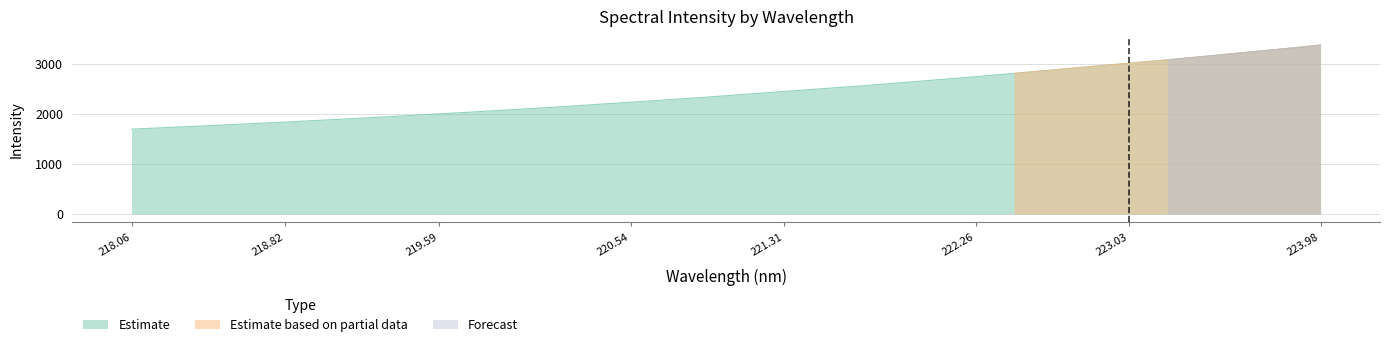

What is the sum of all Estimate values?

77595.7